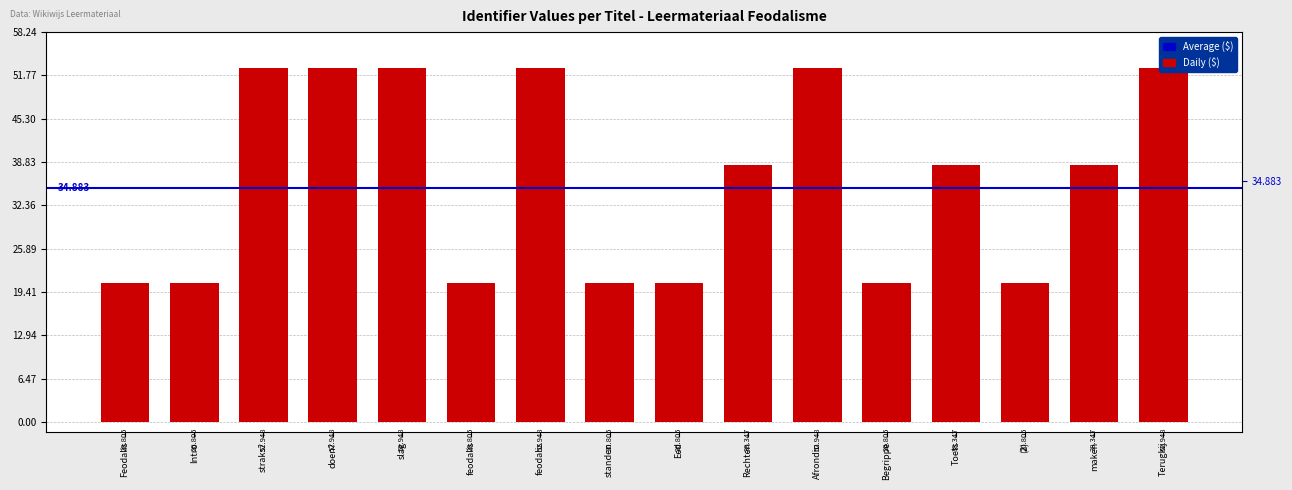

Reading left to right, list all the values displayed in this chart.

20.8	20.8	52.9	52.9	52.9	20.8	52.9	20.8	20.8	38.3	52.9	20.8	38.3	20.8	38.3	52.9